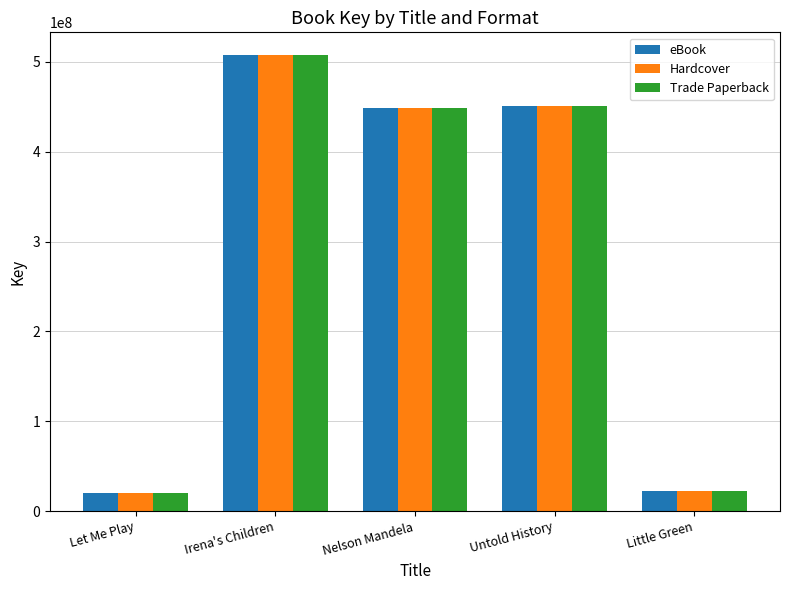

Reading left to right, transcribe all the data shown in this chart.

eBook: 19626324	507441553	448304634	450731722	22086725
Hardcover: 19626324	507441553	448304634	450731722	22086725
Trade Paperback: 19626324	507441553	448304634	450731722	22086725